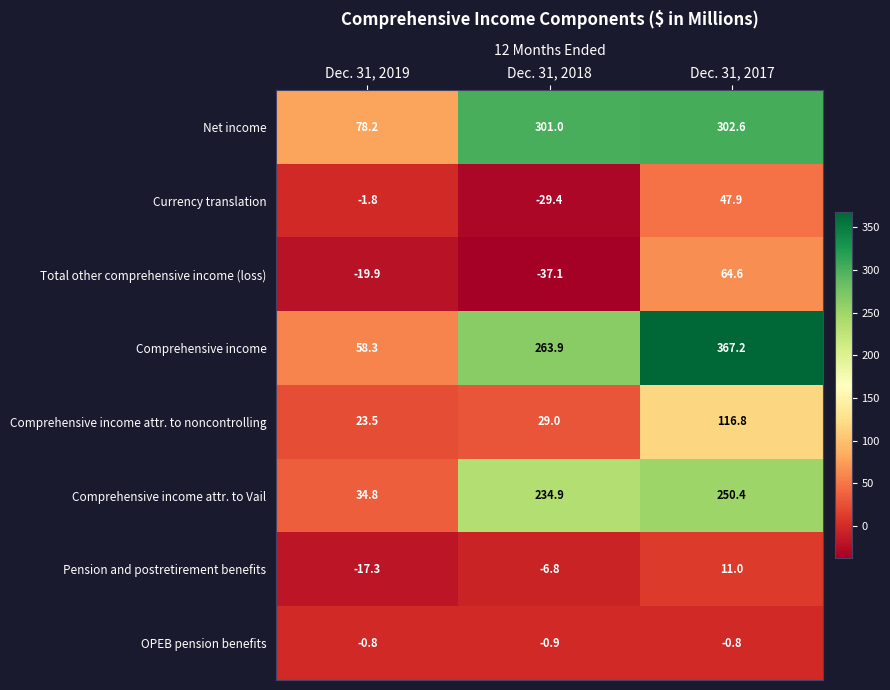

What is the sum of the Net income values at Dec. 31, 2019 and Dec. 31, 2018?

379.2